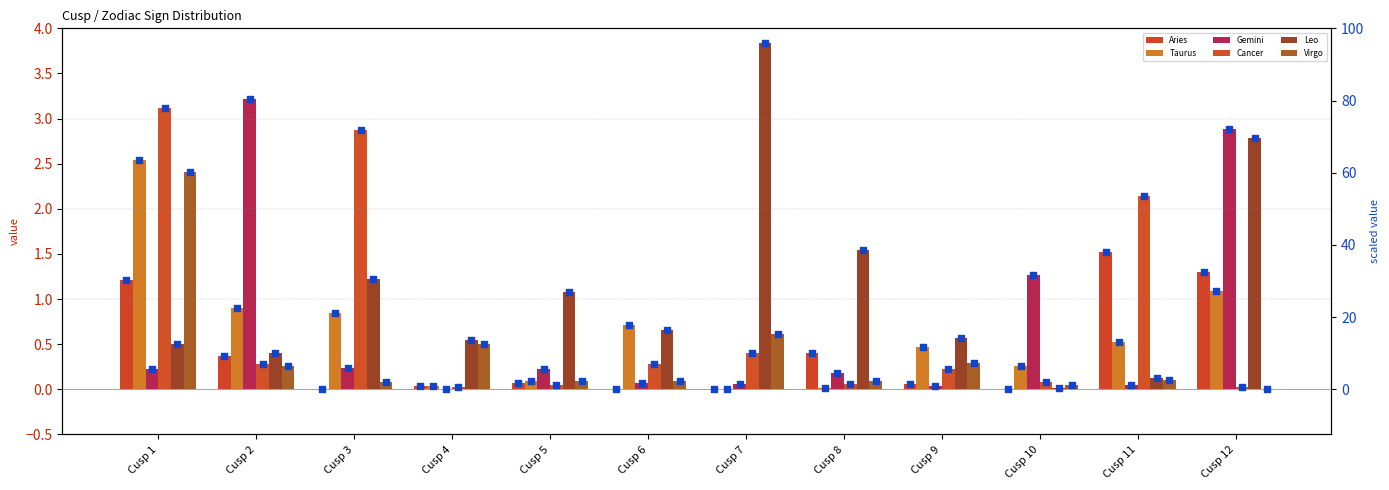

At how many categories does at least one series exceed 2?

6